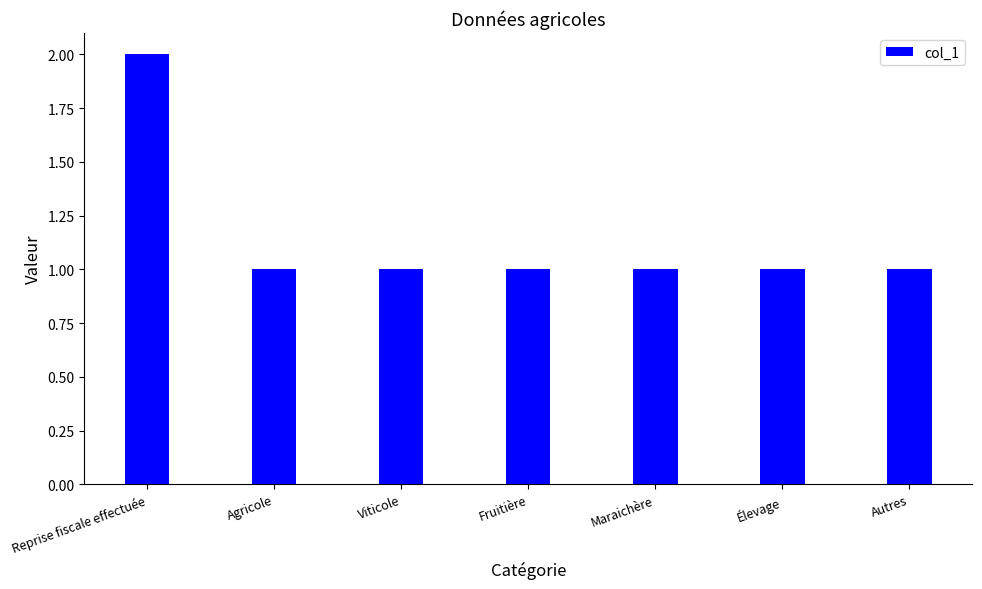

Which category has the highest value across all series?

Reprise fiscale effectuée